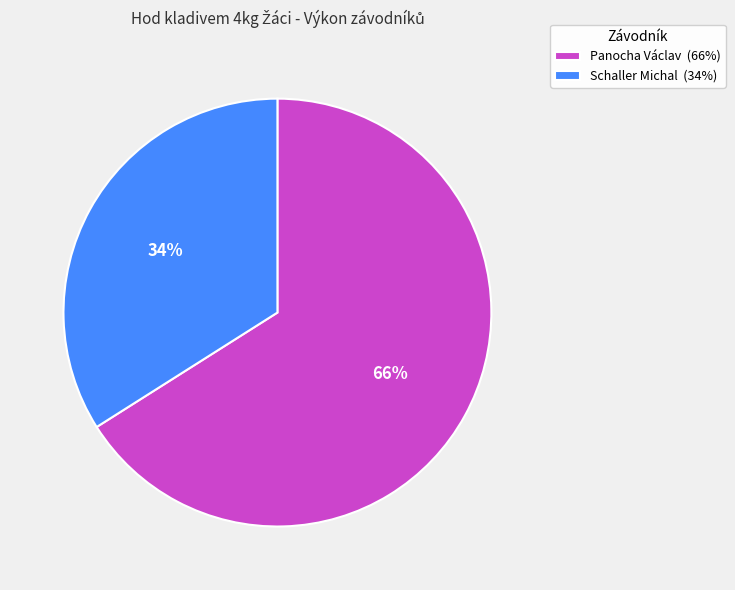

The Schaller Michal slice represents 20% of the pie. True or false?

False